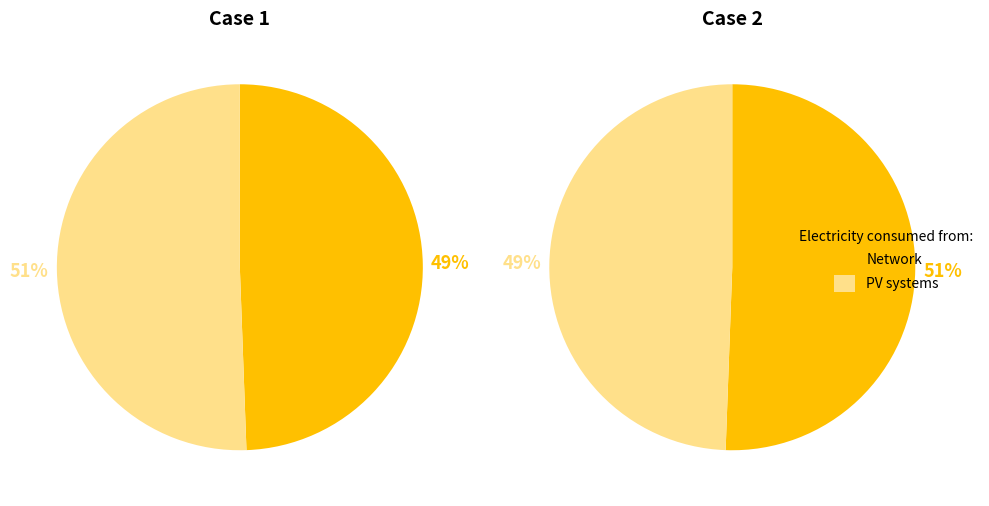

Count the number of slices in the pie.

2